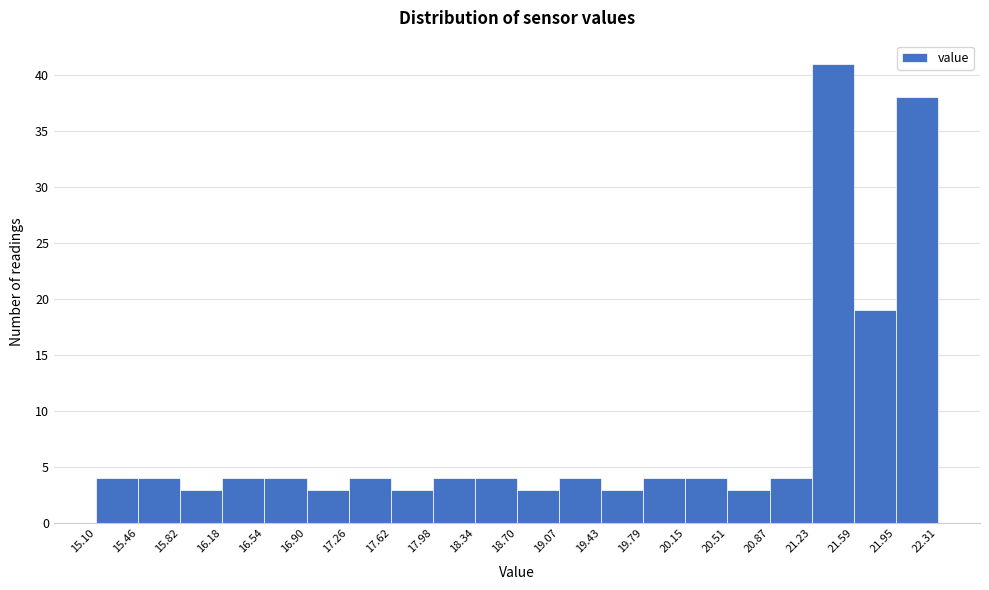

Reading left to right, transcribe this chart: for each bar, give the range it covers on the x-axis and its height. The values are not printed on the chart, so give them approximately, as read against the axis.

15.10 to 15.46: 4
15.46 to 15.82: 4
15.82 to 16.18: 3
16.18 to 16.54: 4
16.54 to 16.90: 4
16.90 to 17.26: 3
17.26 to 17.62: 4
17.62 to 17.98: 3
17.98 to 18.34: 4
18.34 to 18.70: 4
18.70 to 19.07: 3
19.07 to 19.43: 4
19.43 to 19.79: 3
19.79 to 20.15: 4
20.15 to 20.51: 4
20.51 to 20.87: 3
20.87 to 21.23: 4
21.23 to 21.59: 41
21.59 to 21.95: 19
21.95 to 22.31: 38